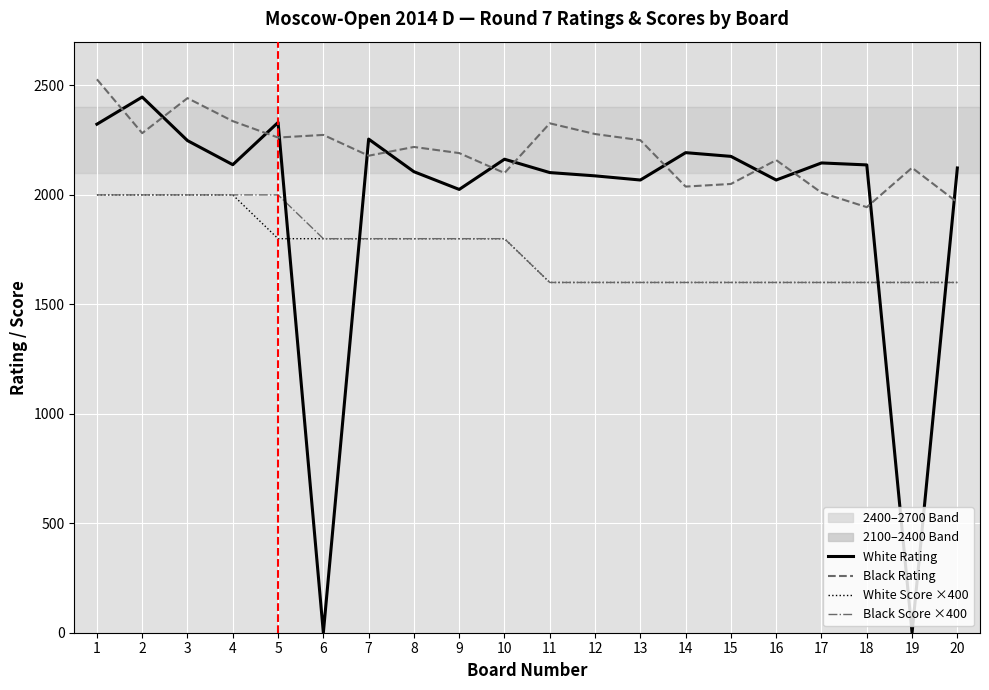

Which series changed the most between 5 and 16?

Black Score ×400